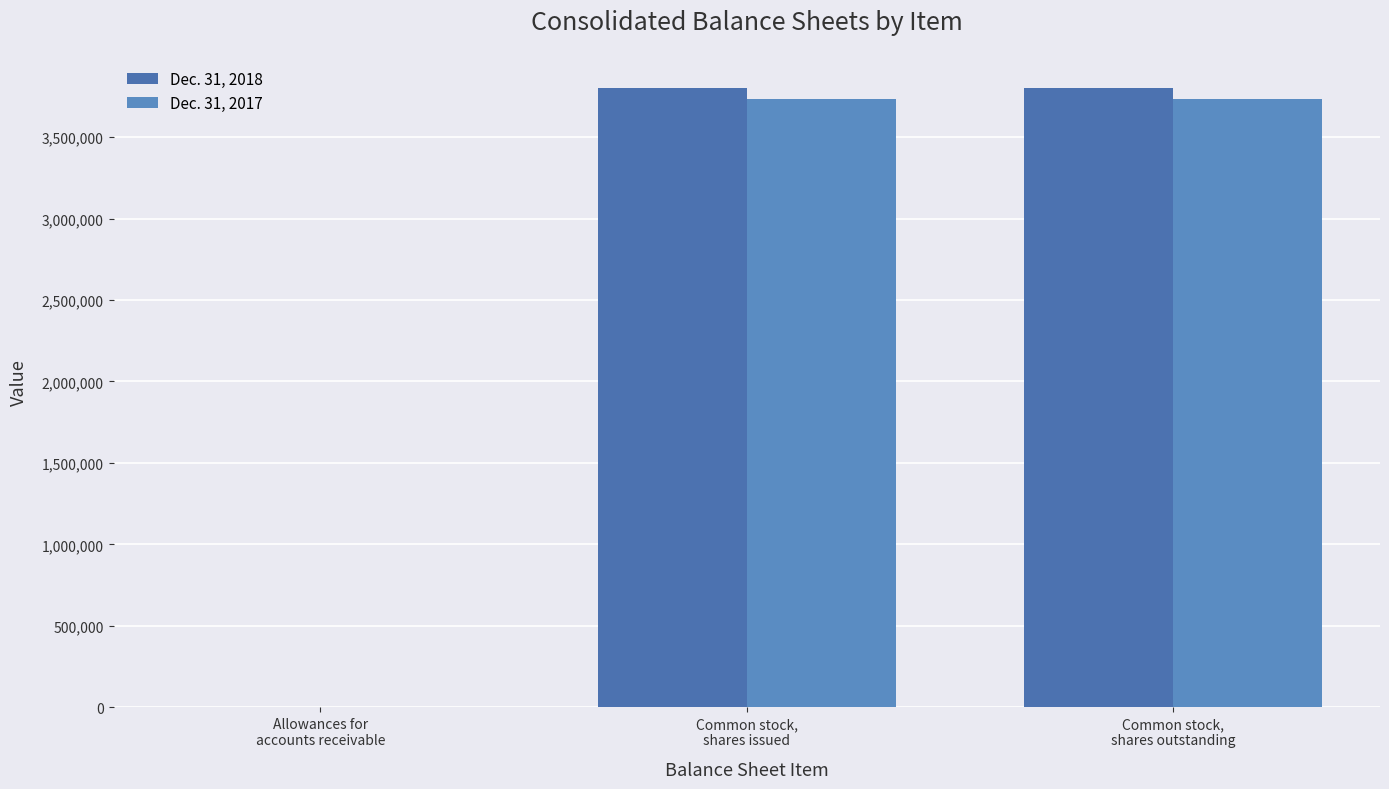

How many distinct data groups are displayed?

2